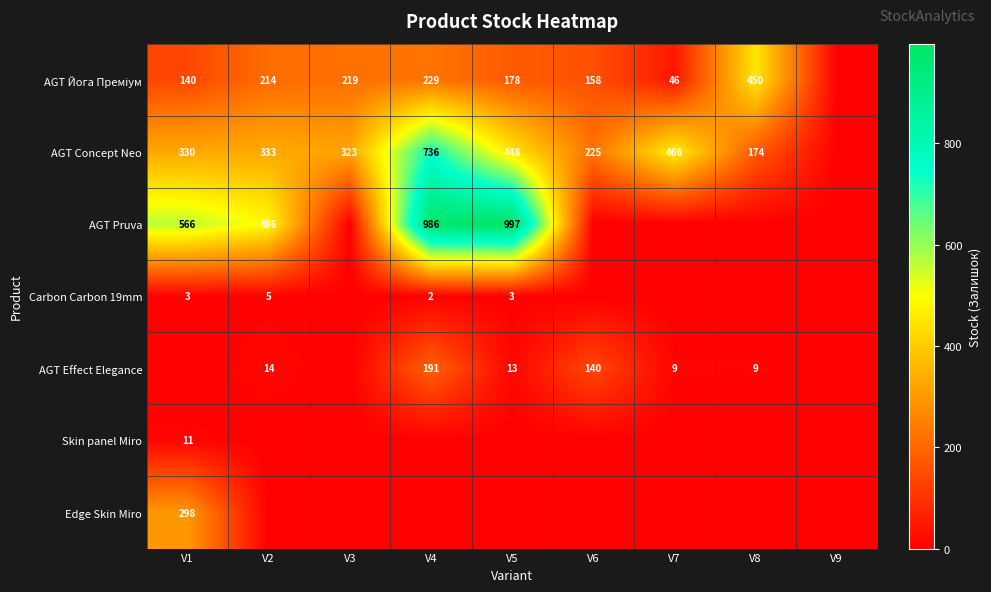

What is the difference between the highest and lowest values at V8?

450